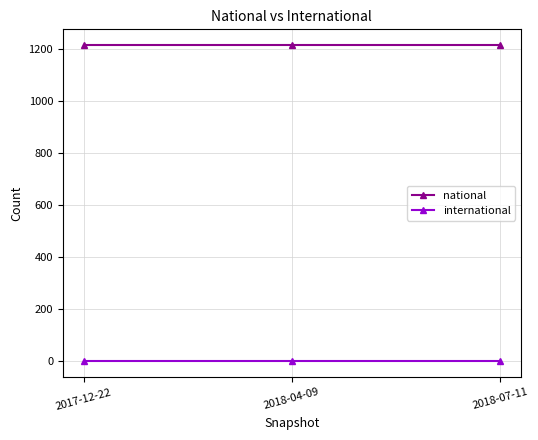

How many lines are shown in the chart?

2